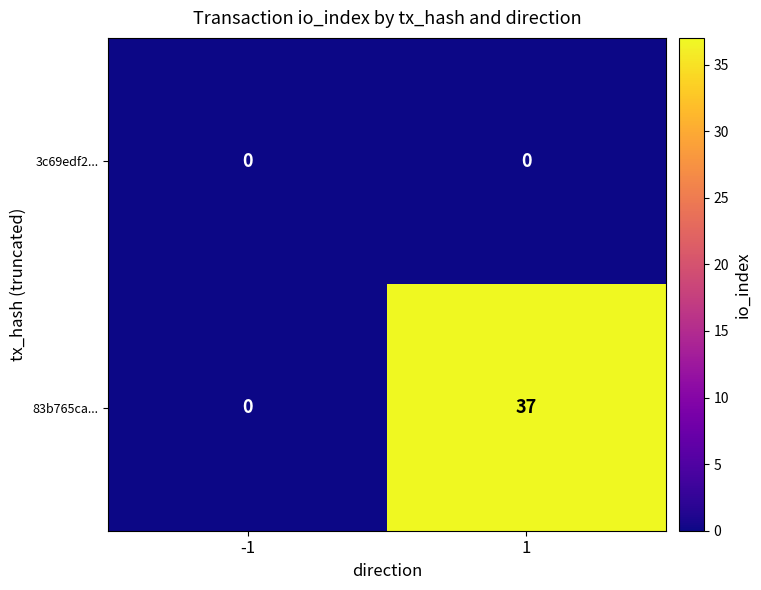

At 1, list the series in order from smallest to largest.

3c69edf2..., 83b765ca...